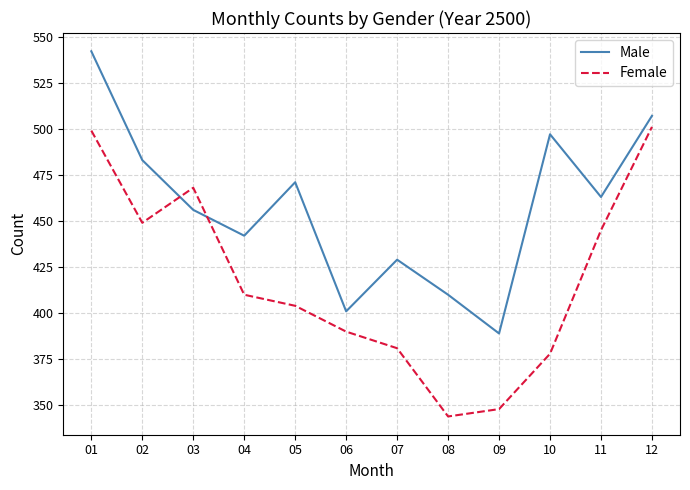

Between 02 and 10, which series saw the biggest shift?

Female